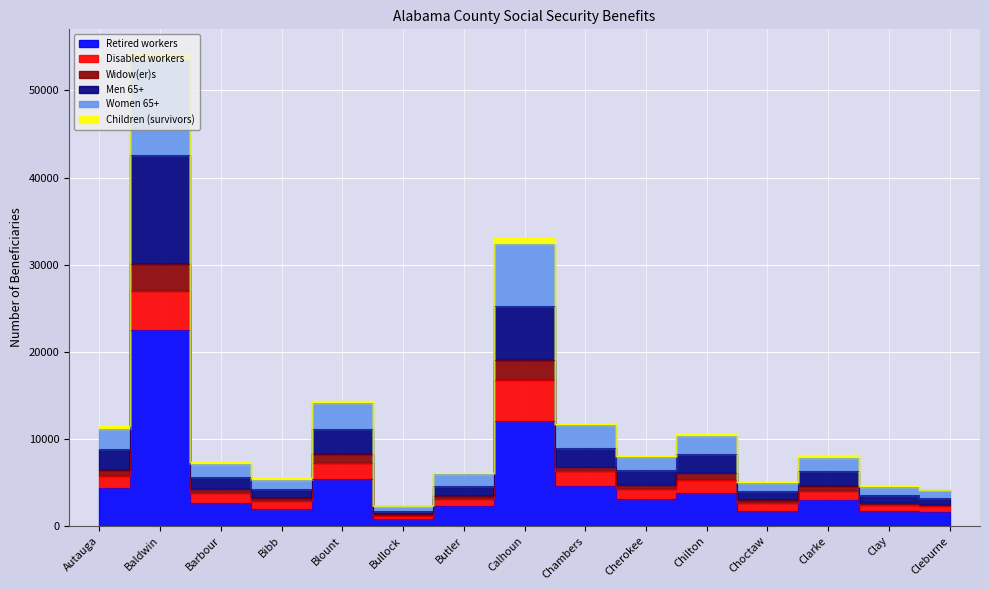

List the labels in order of Men 65+ value, largest first.

Baldwin, Calhoun, Blount, Chambers, Autauga, Chilton, Cherokee, Clarke, Barbour, Butler, Bibb, Choctaw, Clay, Cleburne, Bullock